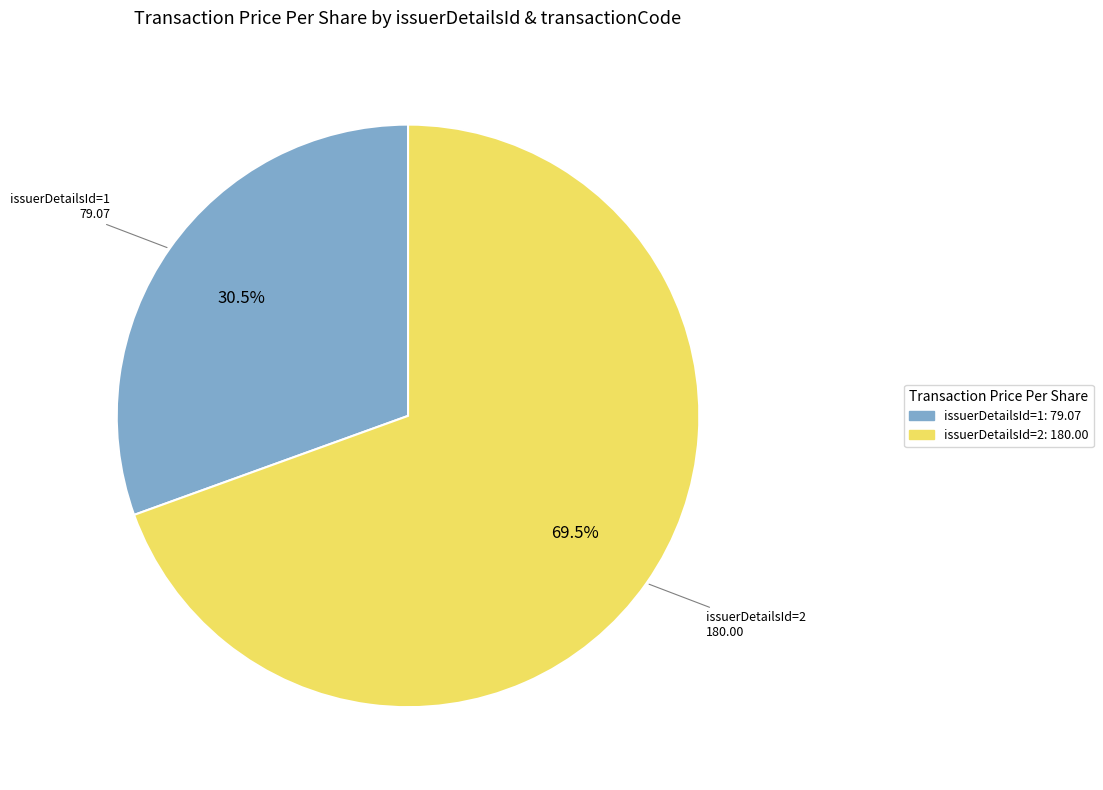

How many segments does this pie chart have?

2